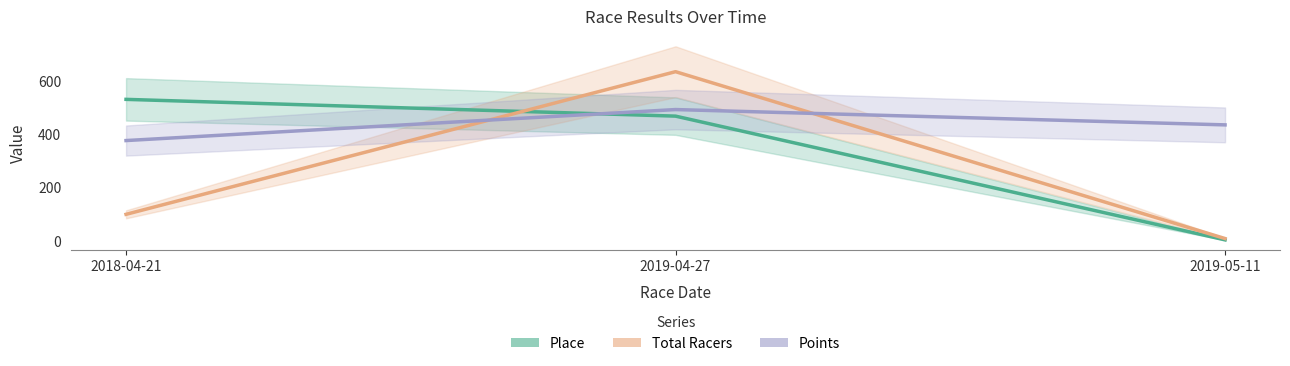

Is it true that Total Racers equals 636.0 at 2019-04-27?

True